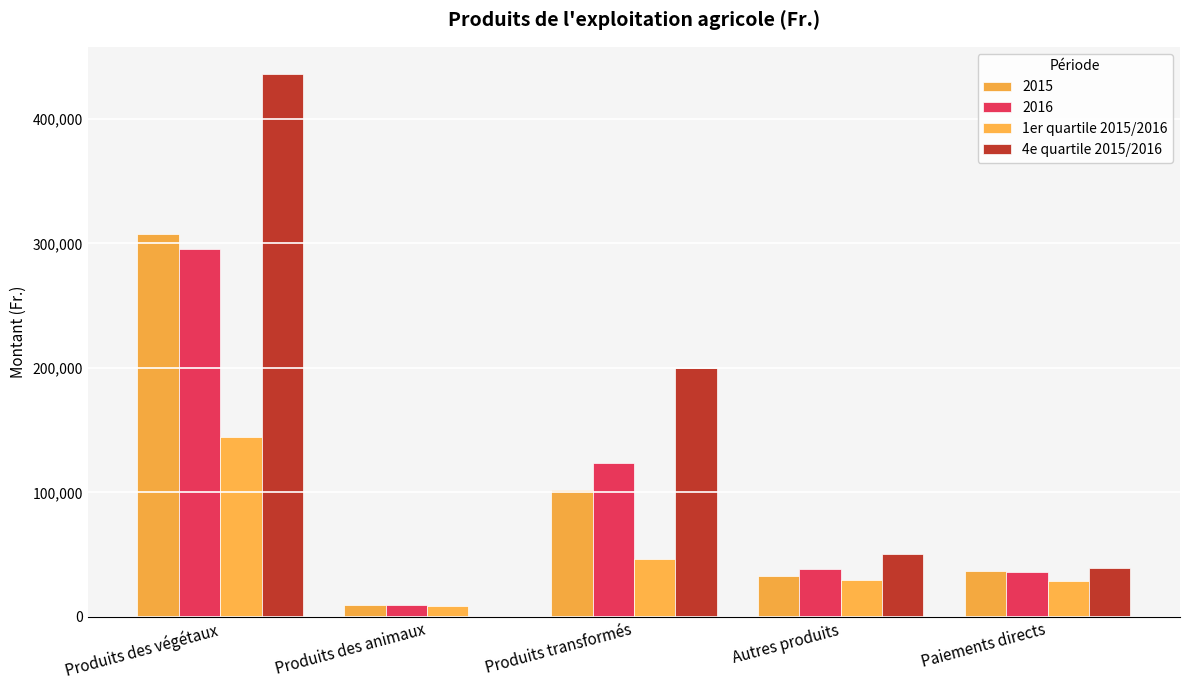

Count the number of data series in this chart.

4